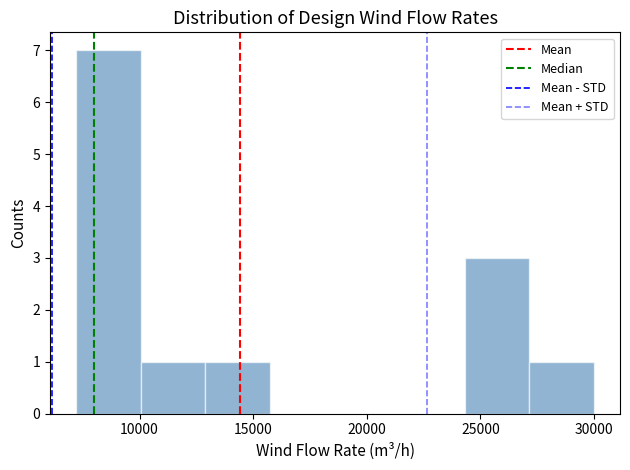

Reading left to right, transcribe this chart: for each bar, give the range it covers on the x-axis and its height. Neither the bar edges nor the heights are printed on the chart, so give them approximately, as read against the axes.

7200 to 10050: 7
10050 to 12900: 1
12900 to 15750: 1
15750 to 18600: 0
18600 to 21450: 0
21450 to 24300: 0
24300 to 27150: 3
27150 to 30000: 1